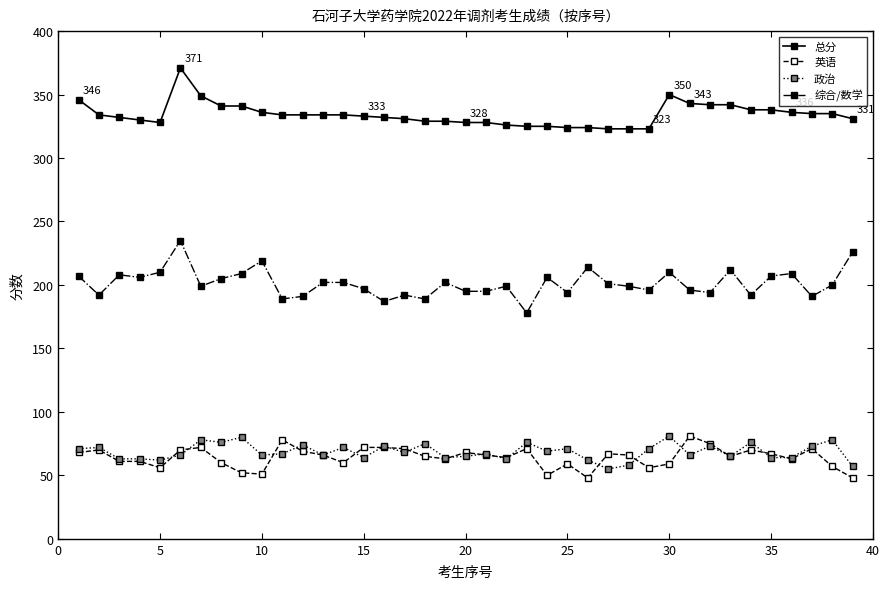

What is the value of the 英语 point at the 7th from the left?

72